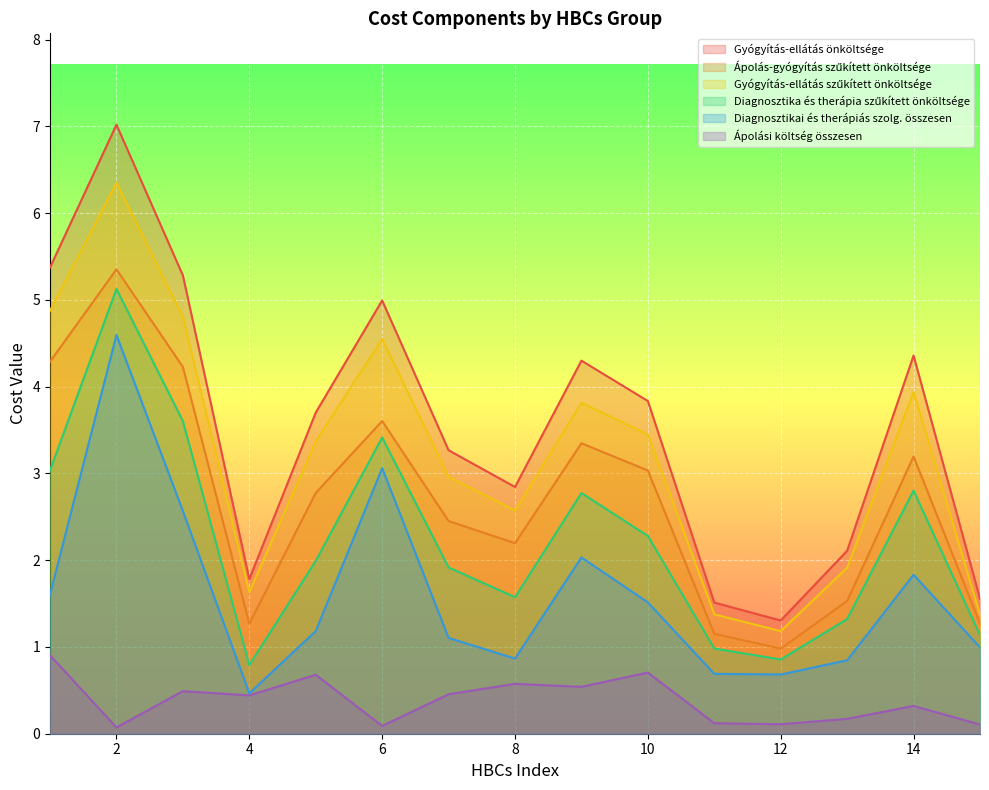

True or false: Diagnosztika és therápia szűkített önköltsége and Diagnosztikai és therápiás szolg. összesen cross at least once.

False